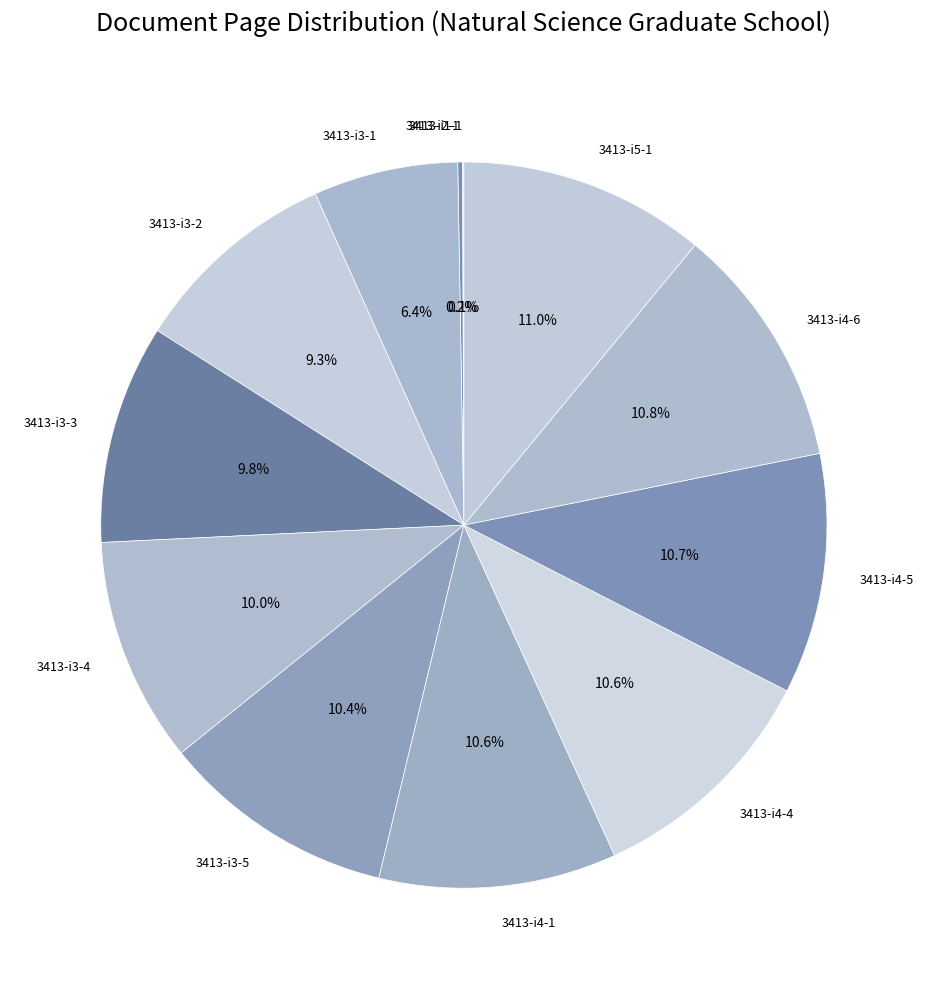

Combined, do 3413-i3-1 and 3413-i4-4 account for over 50%?

No